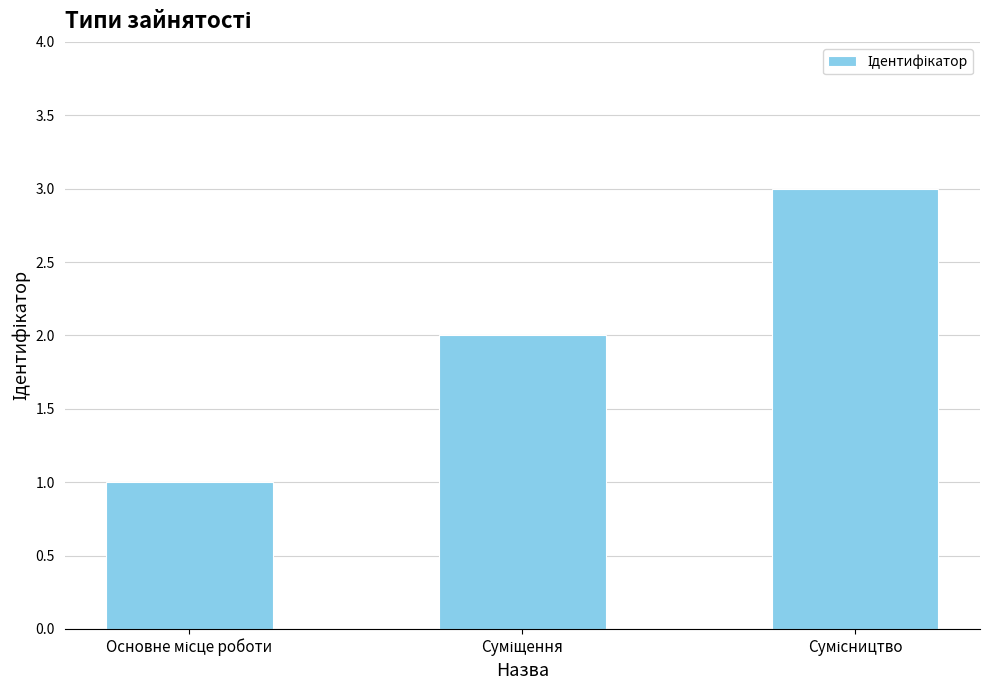

What is the maximum value shown in the chart?

3